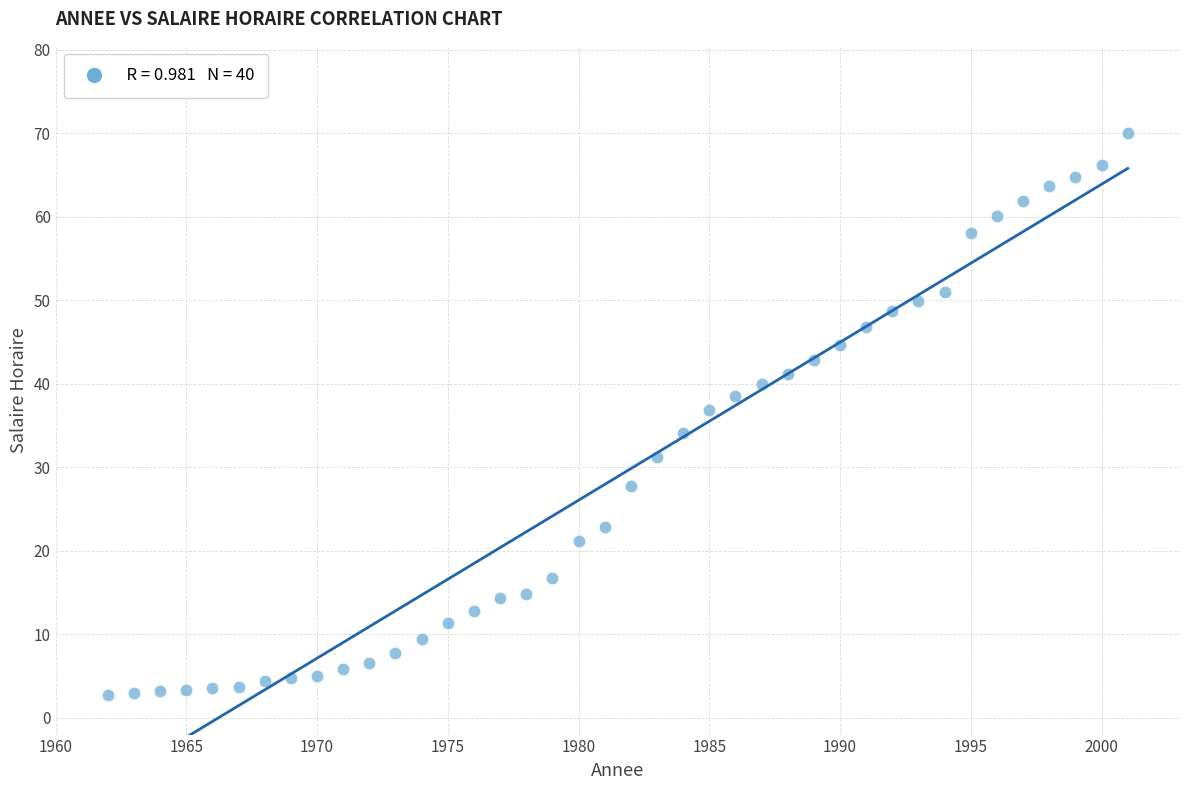

What Y value in the scatter plot is closest to 36?

36.9